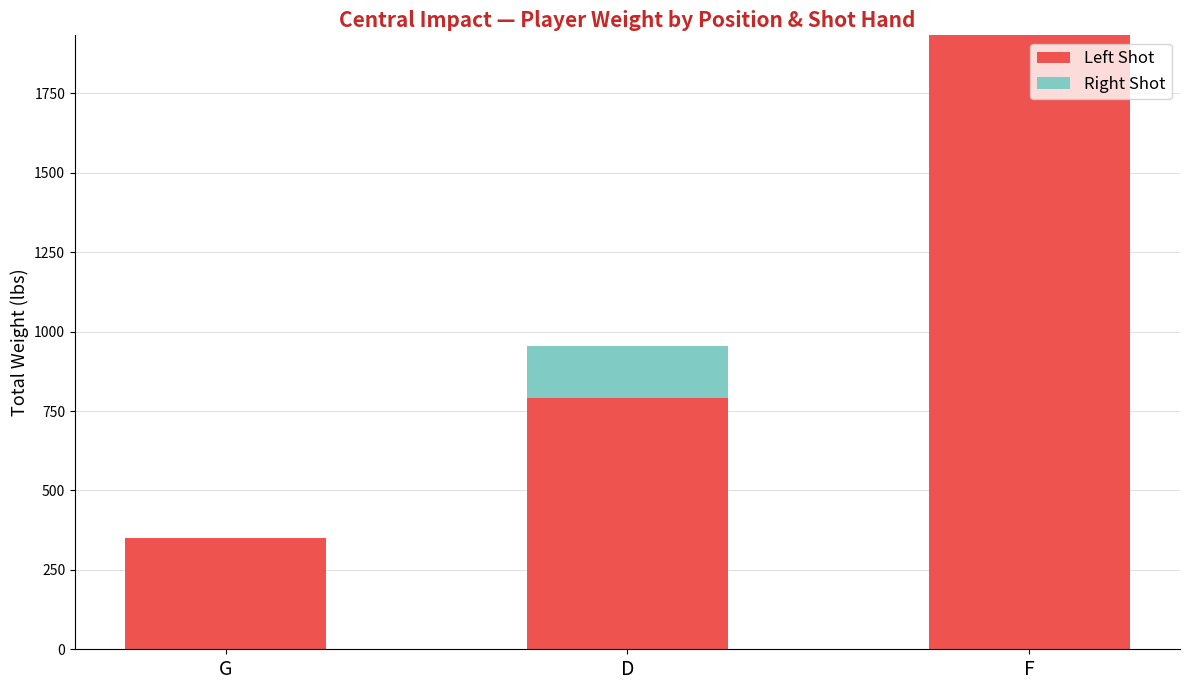

True or false: Left Shot has a value of 790 at D.

True